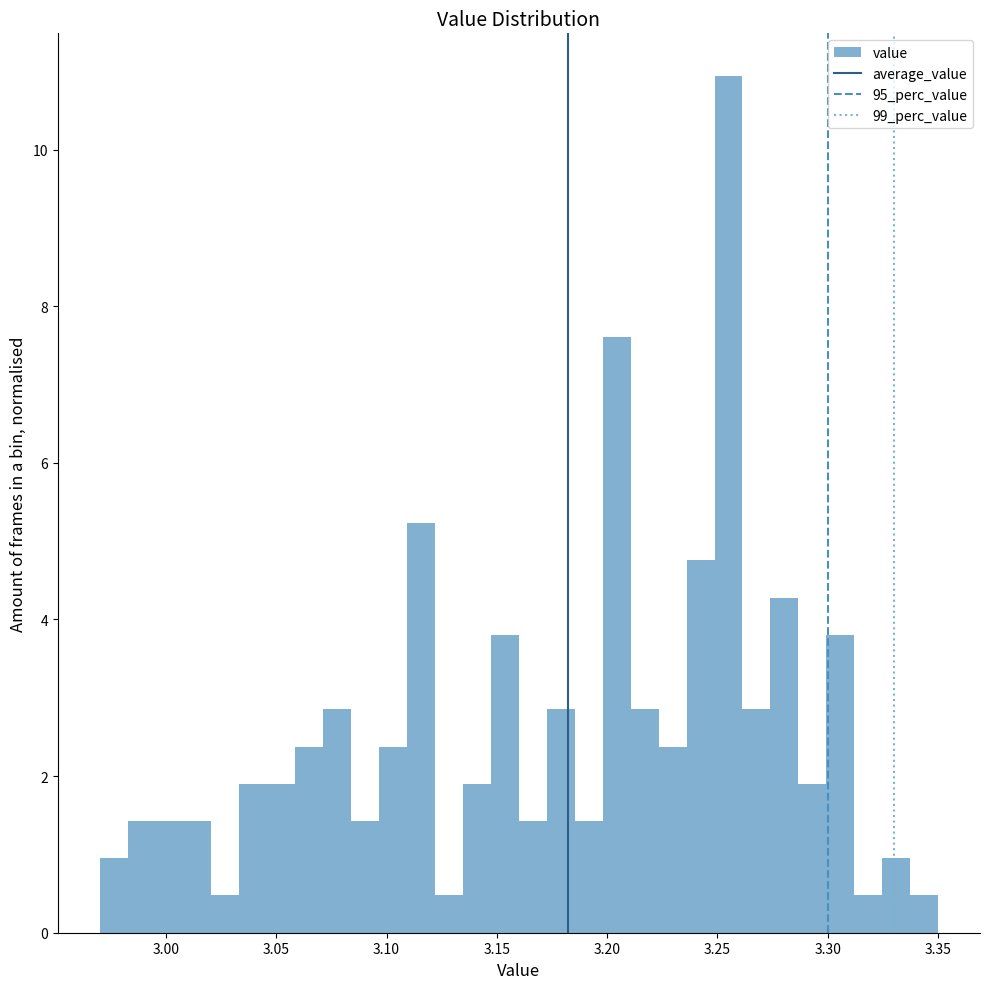

Read against the x-axis, roughly where is the centre of the tallest bar?

3.255